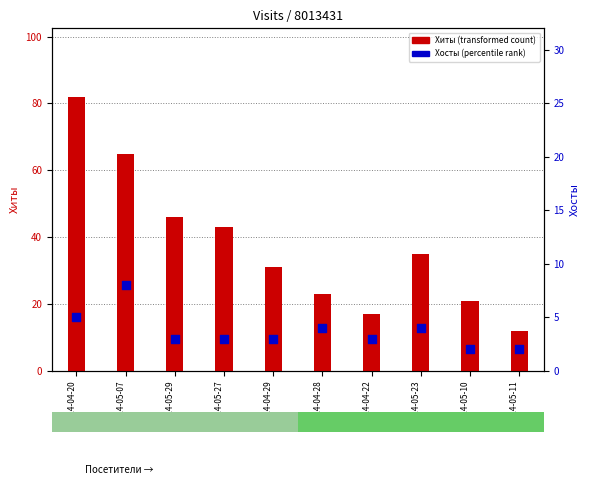

Which series contains the lowest Y value?

Хосты